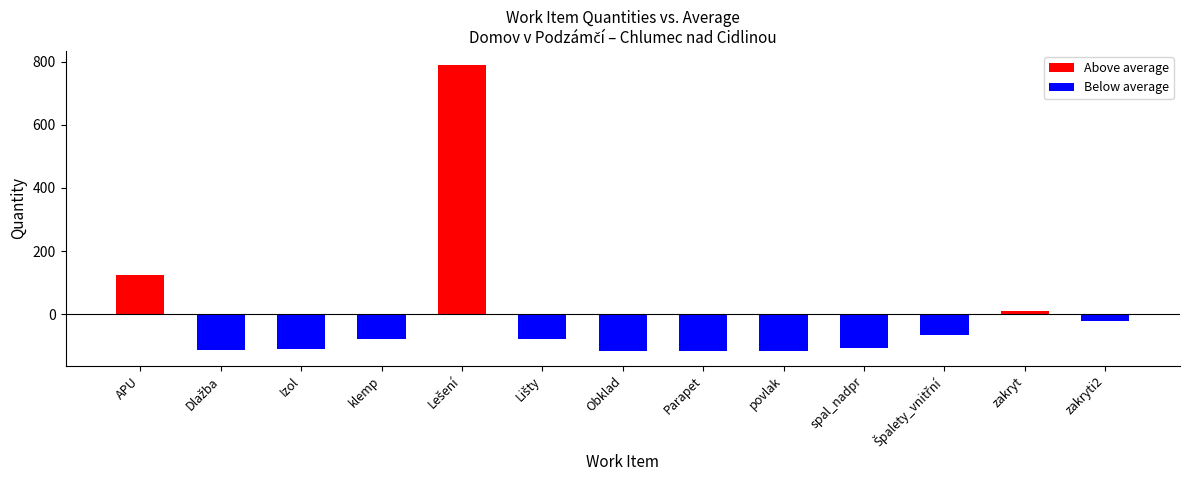

At which label is the value closest to 453?

APU